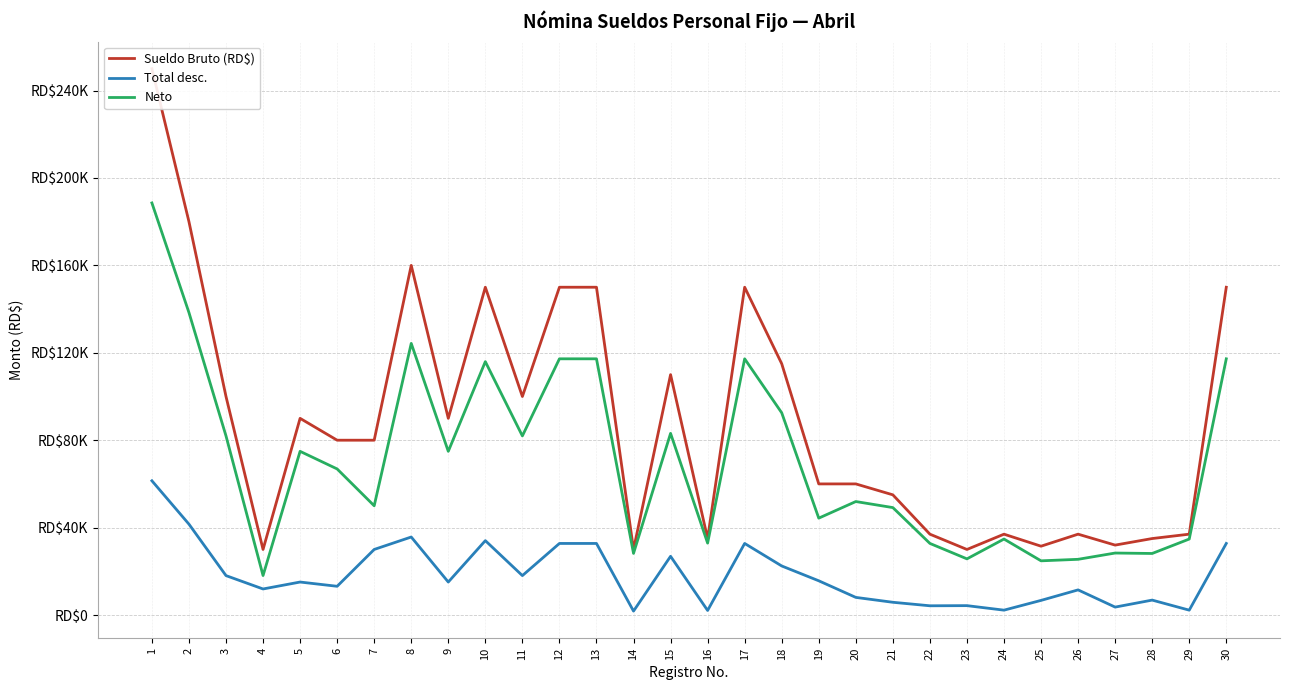

True or false: Neto and Total desc. cross at least once.

False